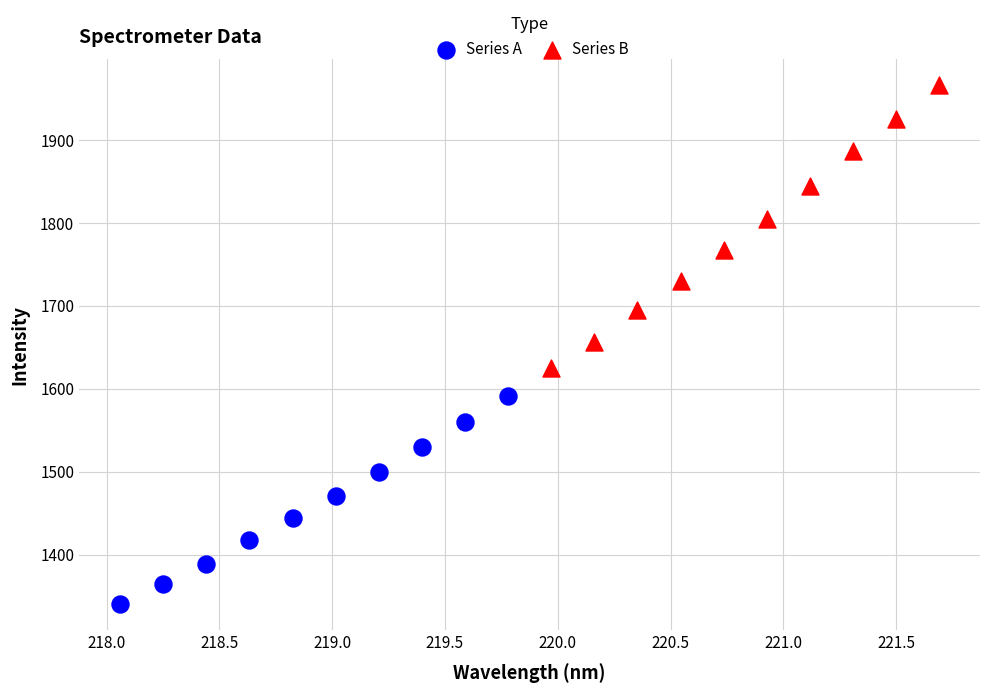

Which series has the widest spread of Y values?

Series B